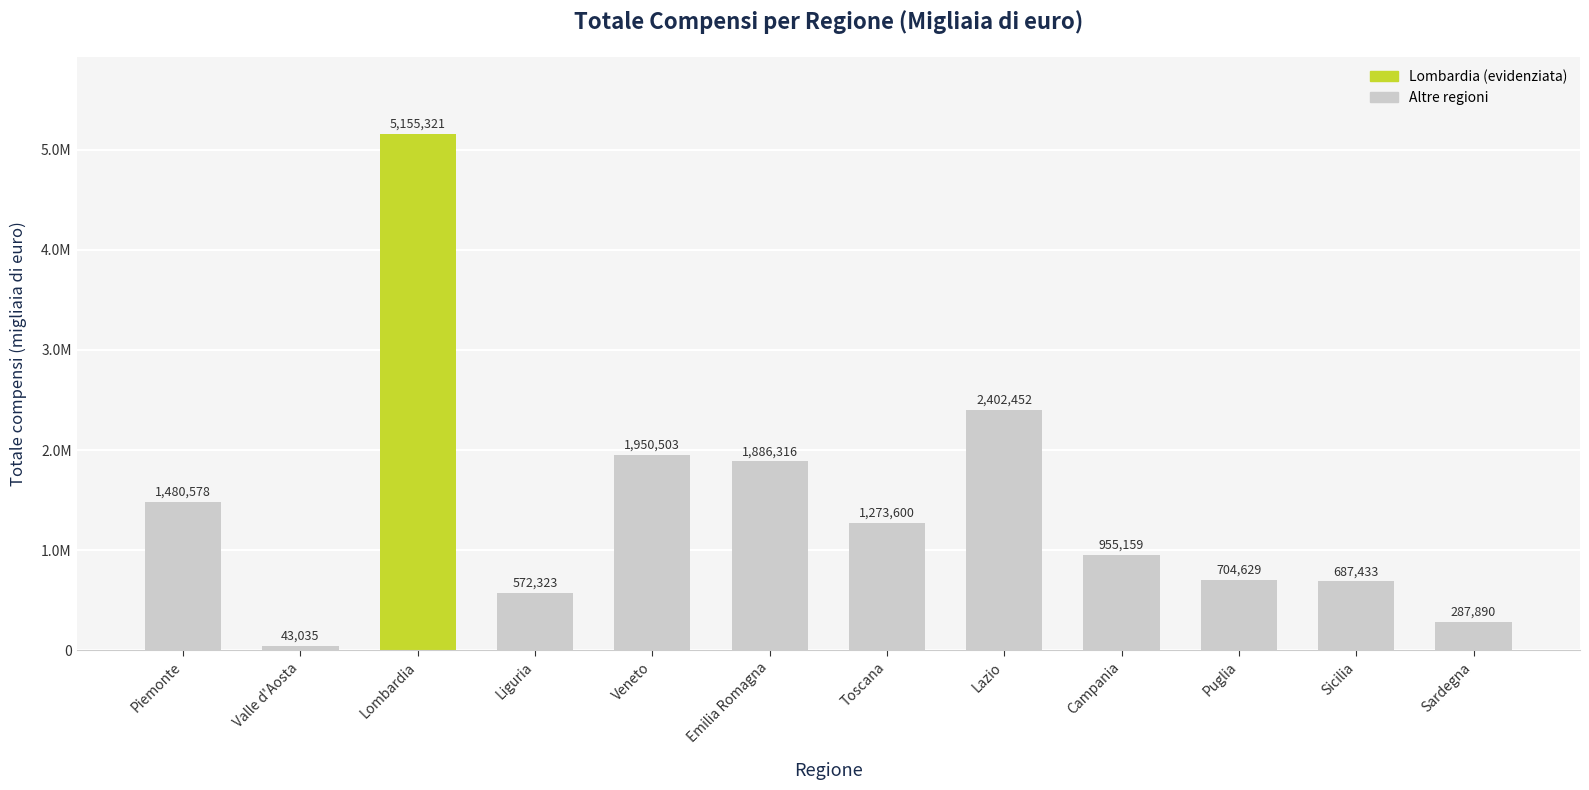

What is the minimum value shown in the chart?

43035